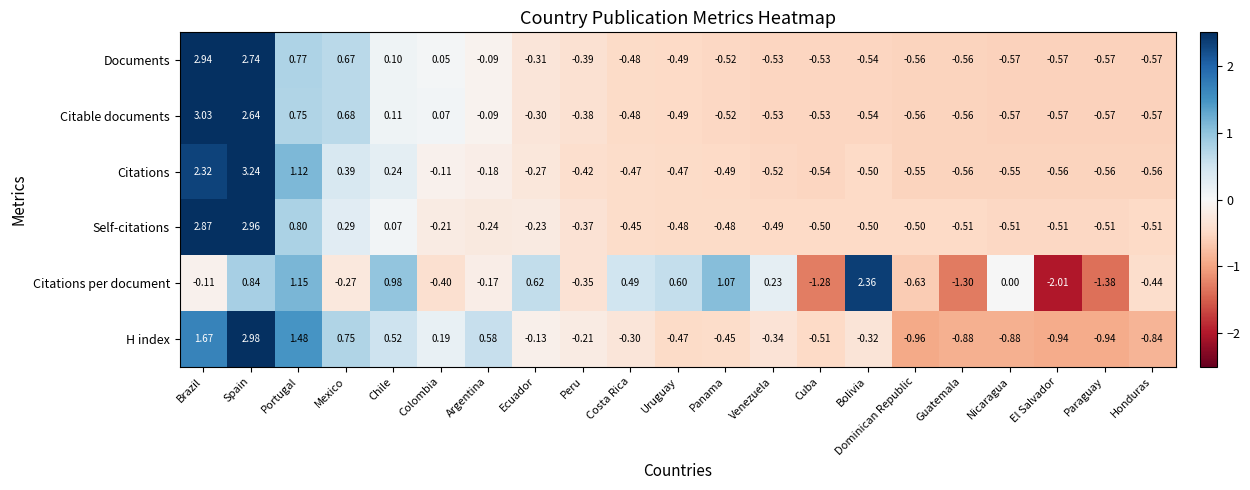

Which label corresponds to the smallest value in the chart?

El Salvador